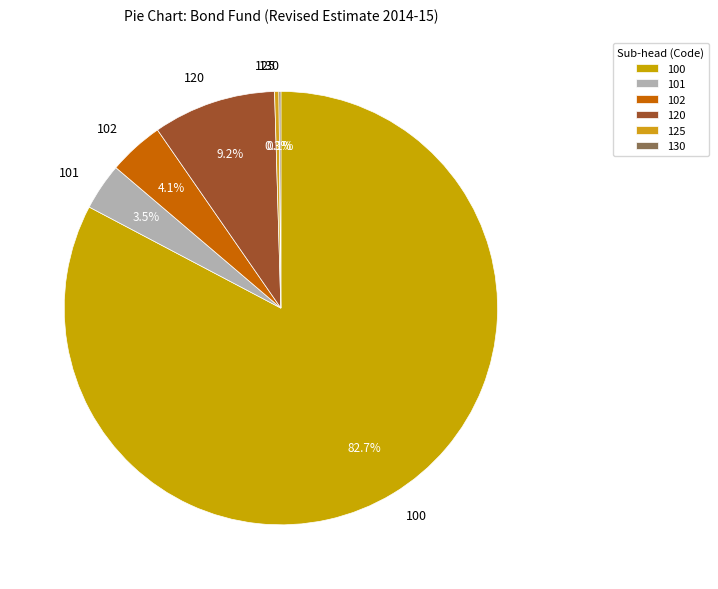

Which category has the biggest portion of the pie?

100